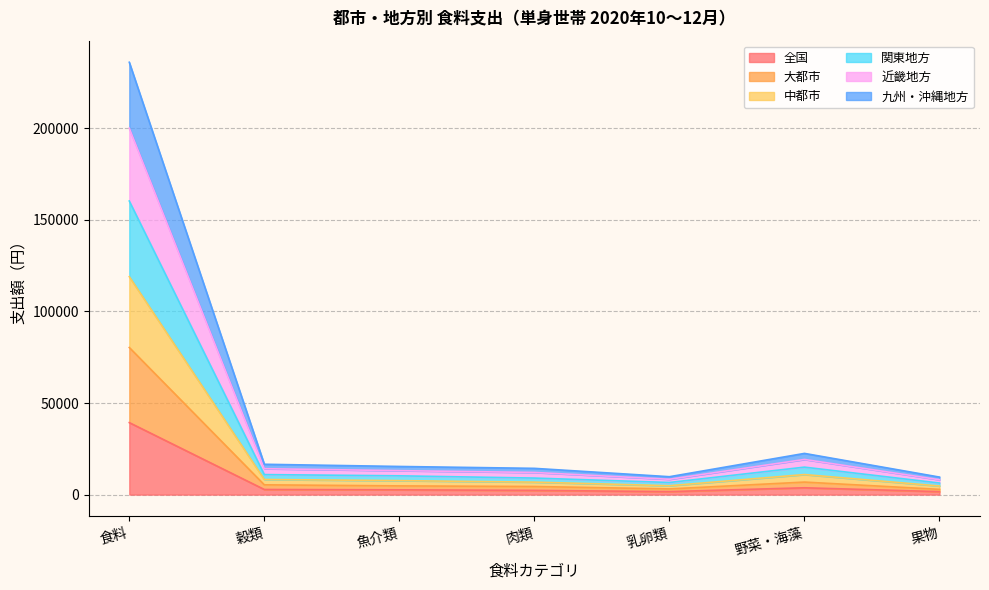

True or false: 近畿地方 and 全国 cross at least once.

False